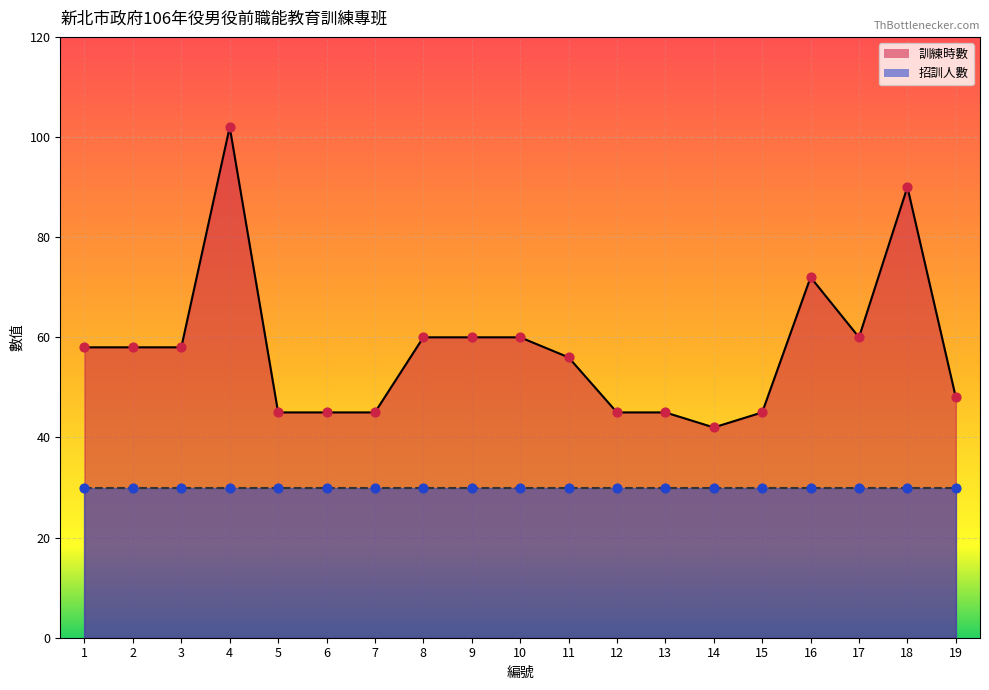

Between 12 and 8, which is larger?

8